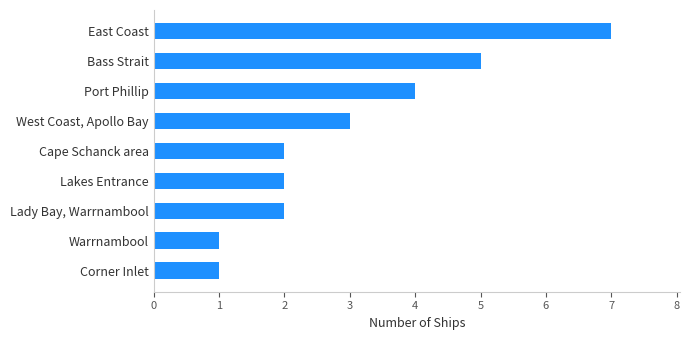

True or false: the data shows 6 at Port Phillip.

False